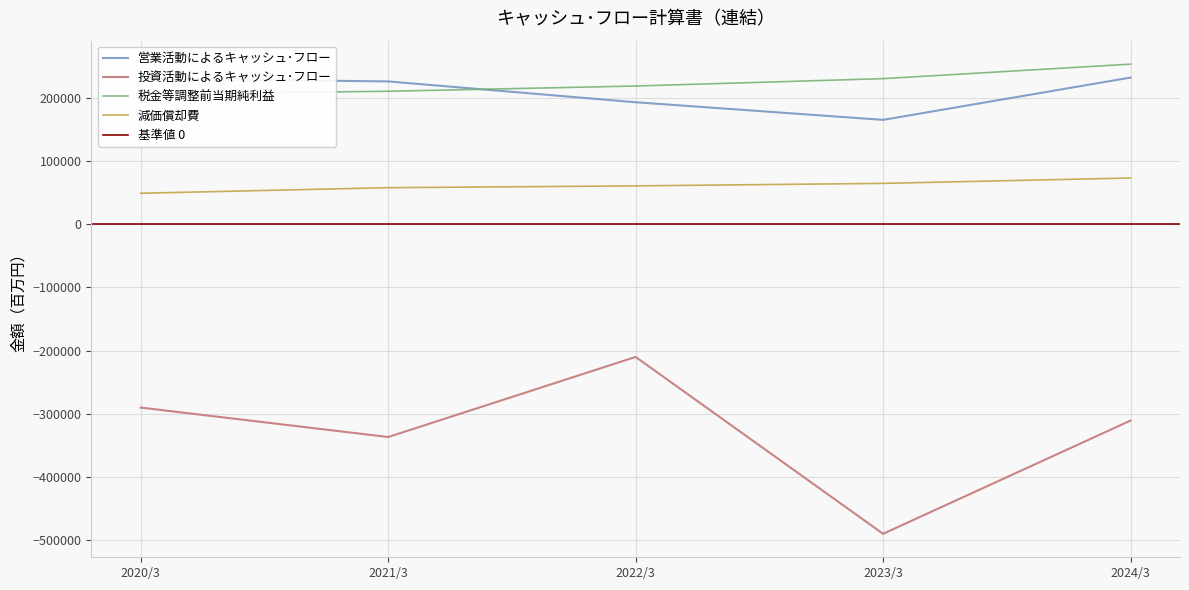

Does the chart display data point markers on the line(s)?

No